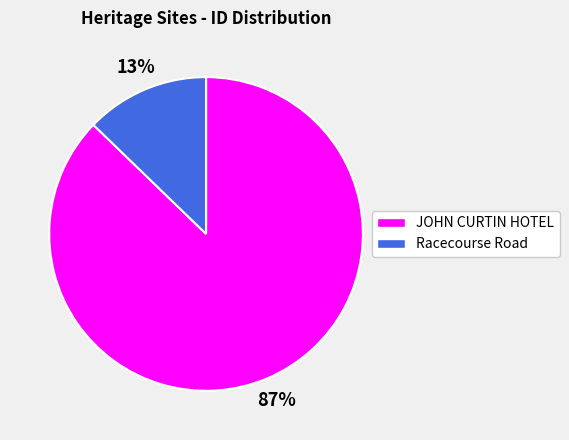

Is it true that Racecourse Road is 13% of the pie?

True